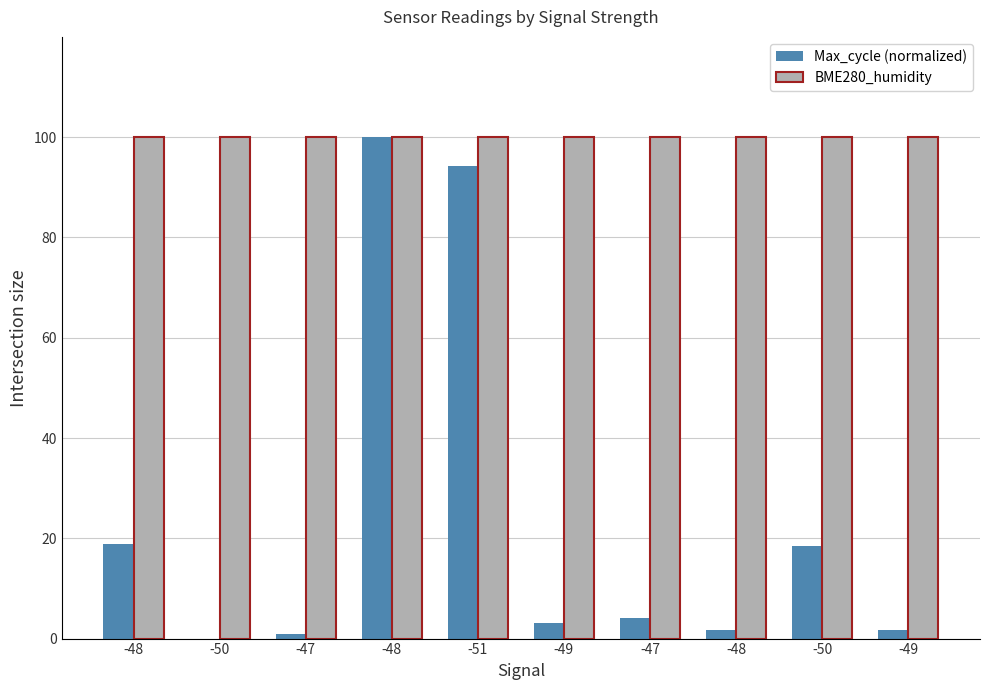

What is the difference between the maximum and second lowest values in the Max_cycle (normalized) series?

99.2